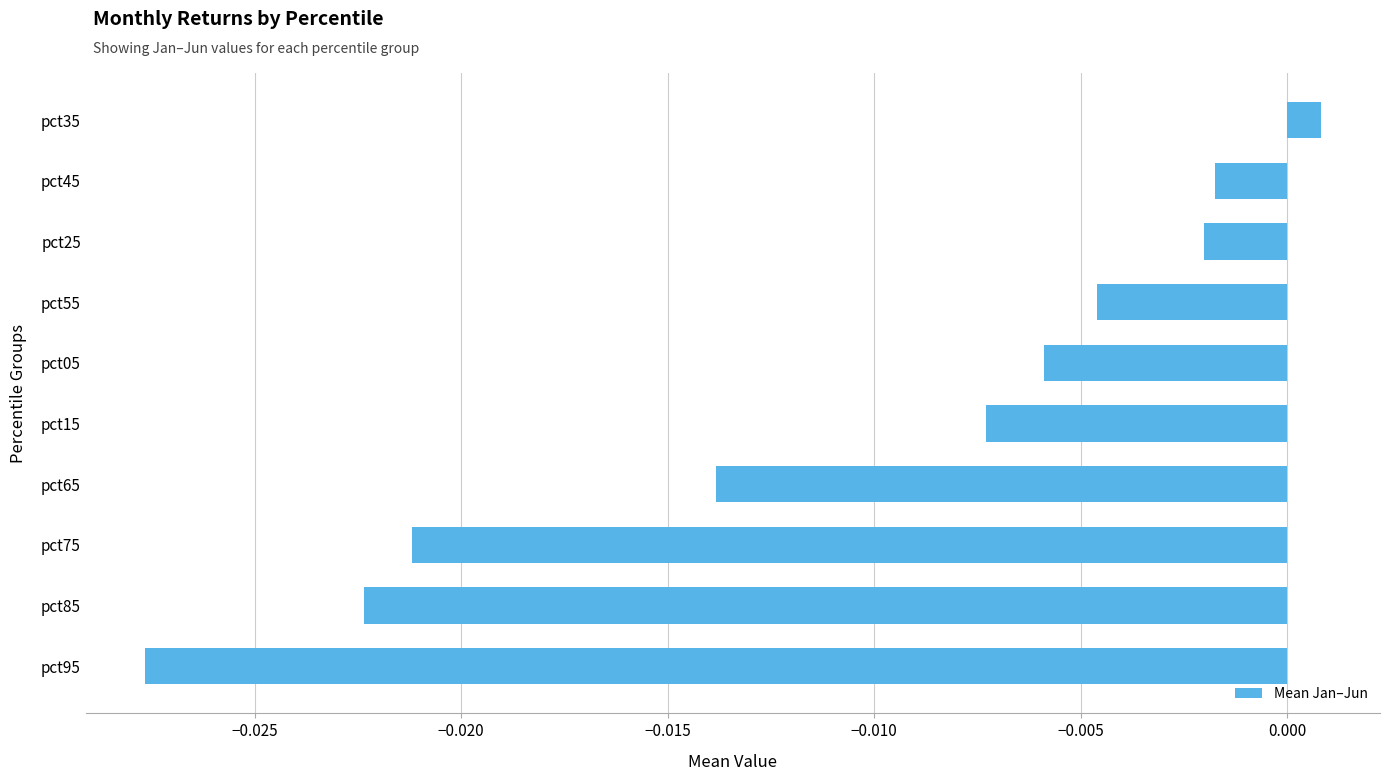

Rank the categories by value from highest to lowest.

pct35, pct45, pct25, pct55, pct05, pct15, pct65, pct75, pct85, pct95